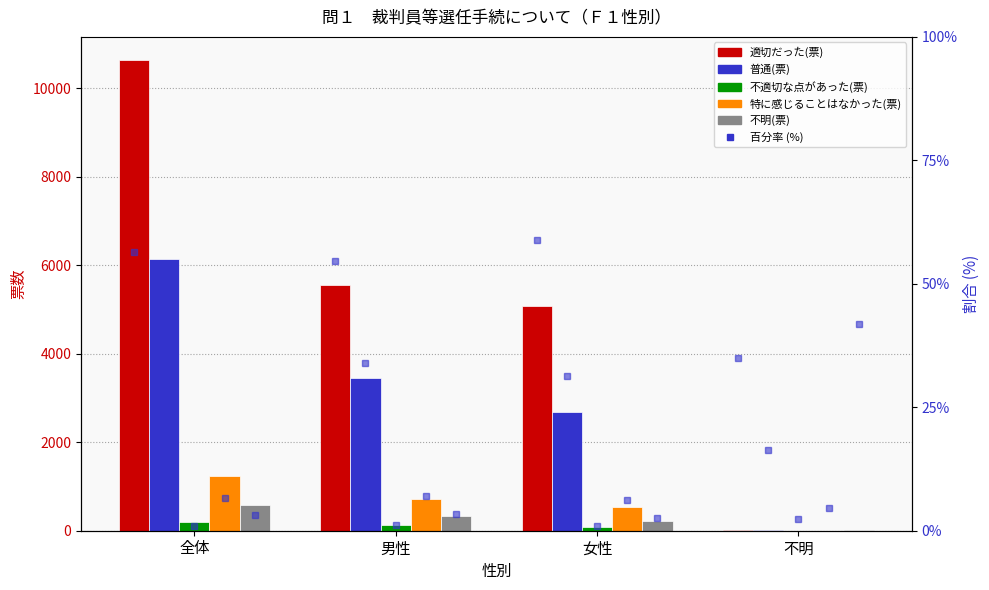

Reading left to right, list all the values displayed in this chart.

適切だった(票): 全体=10627	男性=5545	女性=5067	不明=15
普通(票): 全体=6147	男性=3453	女性=2687	不明=7
不適切な点があった(票): 全体=198	男性=120	女性=77	不明=1
特に感じることはなかった(票): 全体=1247	男性=710	女性=535	不明=2
不明(票): 全体=586	男性=340	女性=228	不明=18